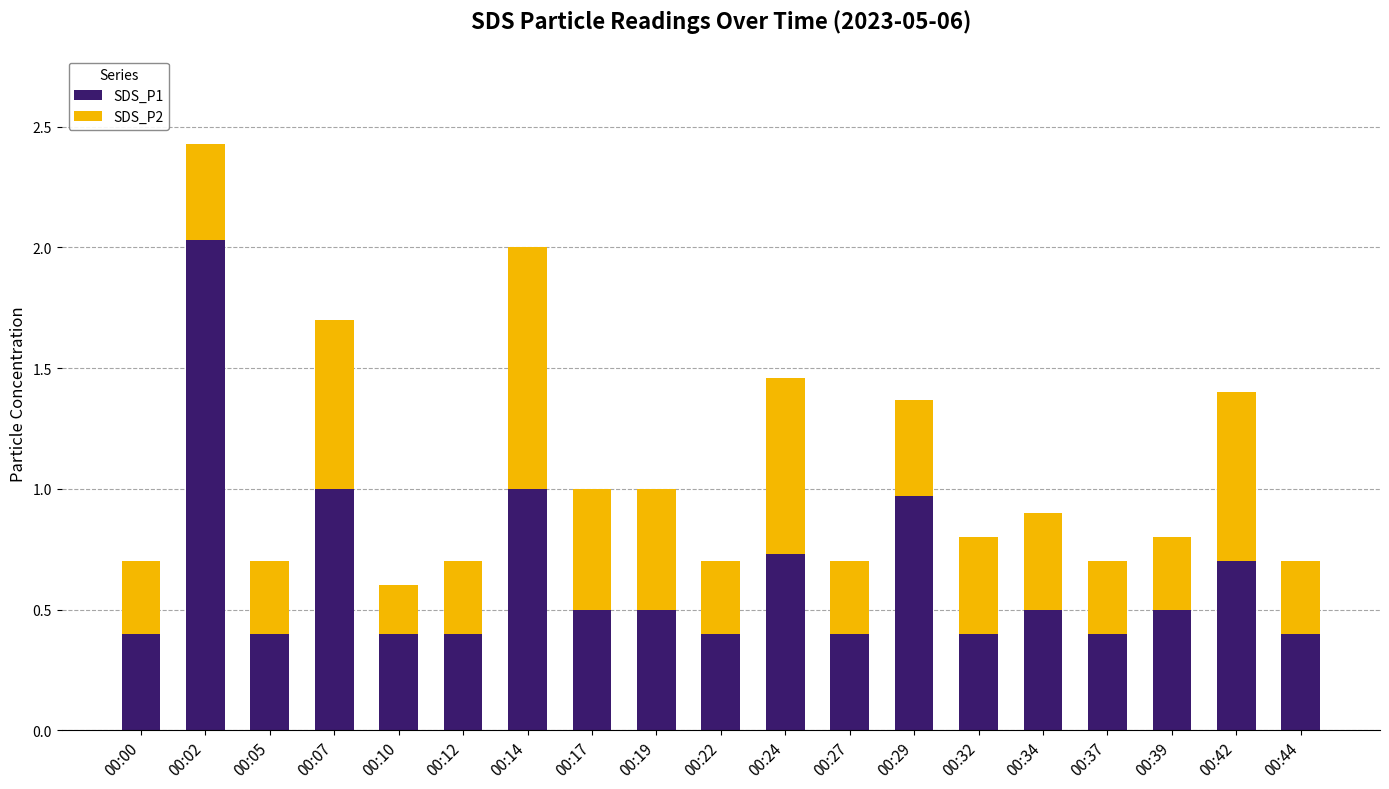

Which category has the highest value in the SDS_P1 series?

00:02